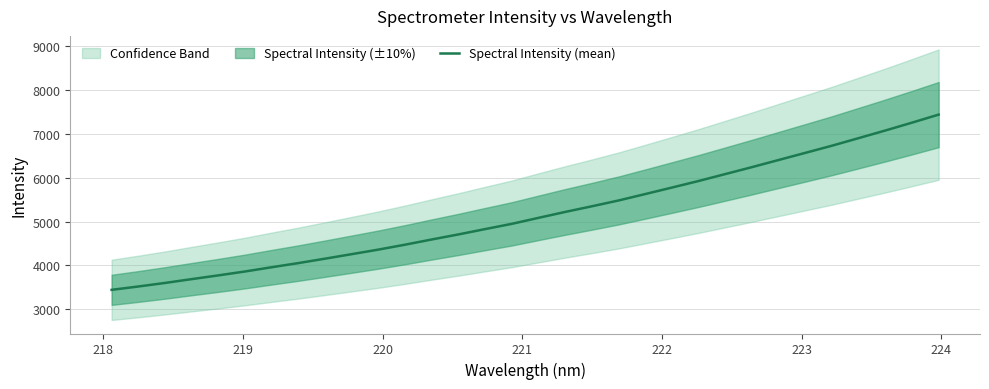

What is the average value?

5168.2